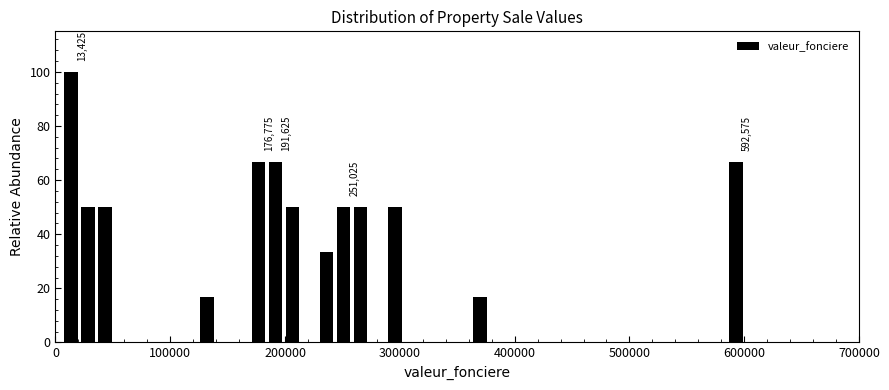

Read against the x-axis, roughly where is the centre of the tallest bar?

10000